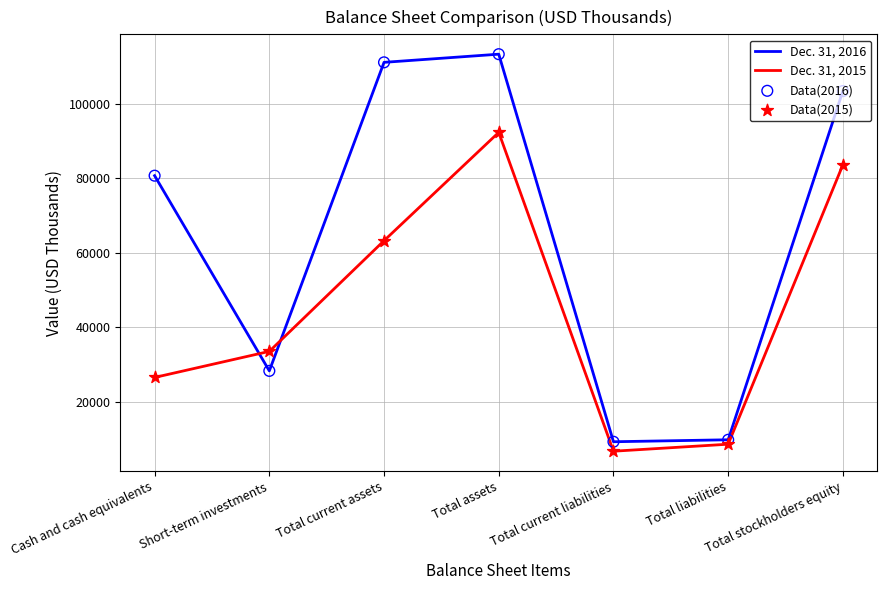

What is the total value across all series at Total liabilities?

18576